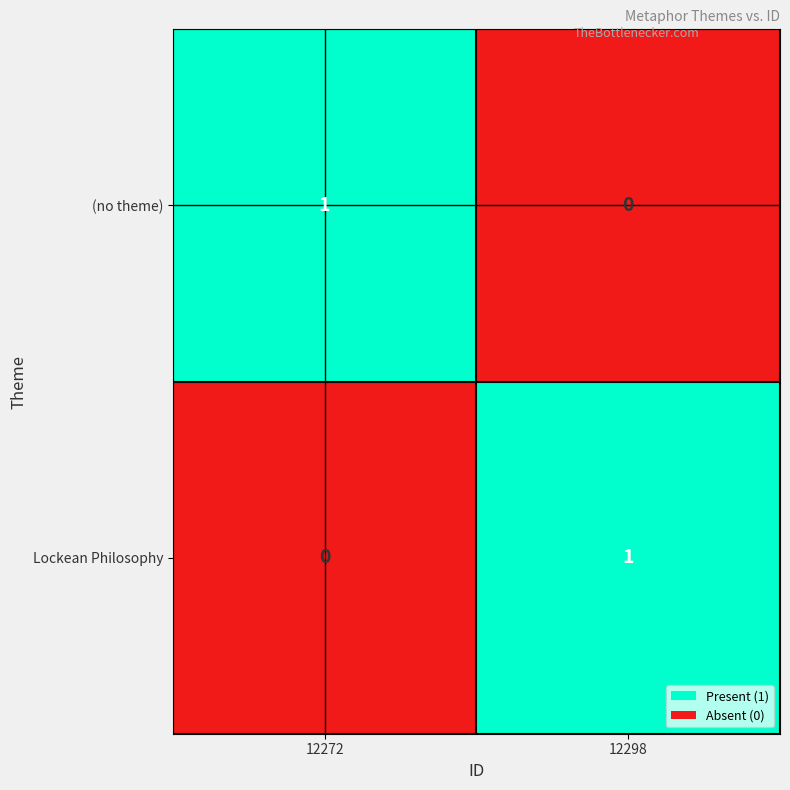

Where is (no theme) nearest to the value 0?

12298